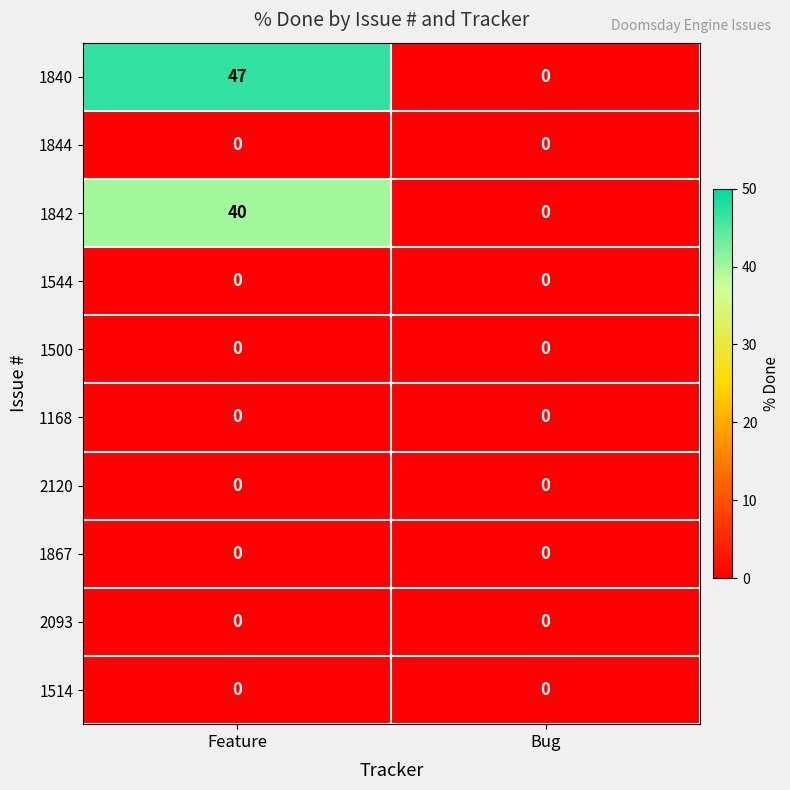

Which series has the widest spread of values?

1840